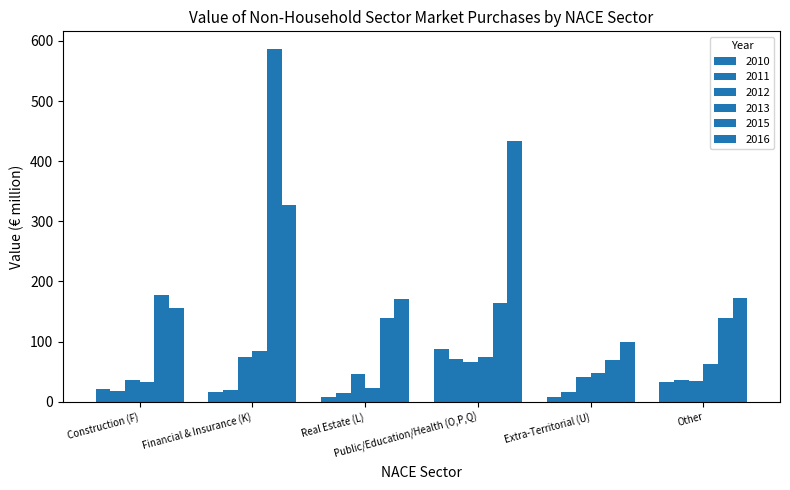

The value of 2012 at Construction (F) is 35.3. True or false?

True